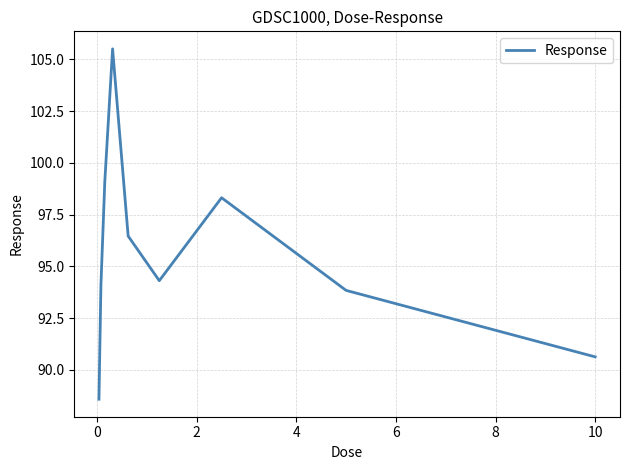

What is the greatest value displayed?

105.5